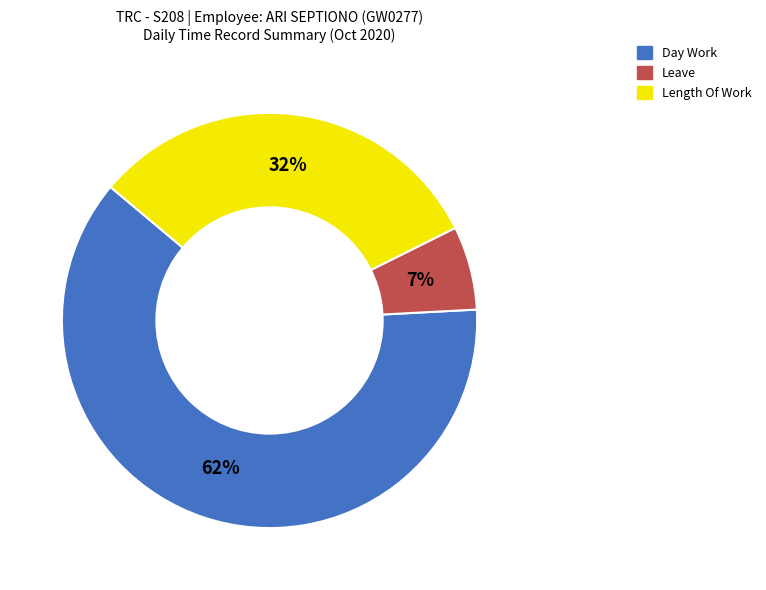

Which category has the biggest portion of the pie?

Day Work